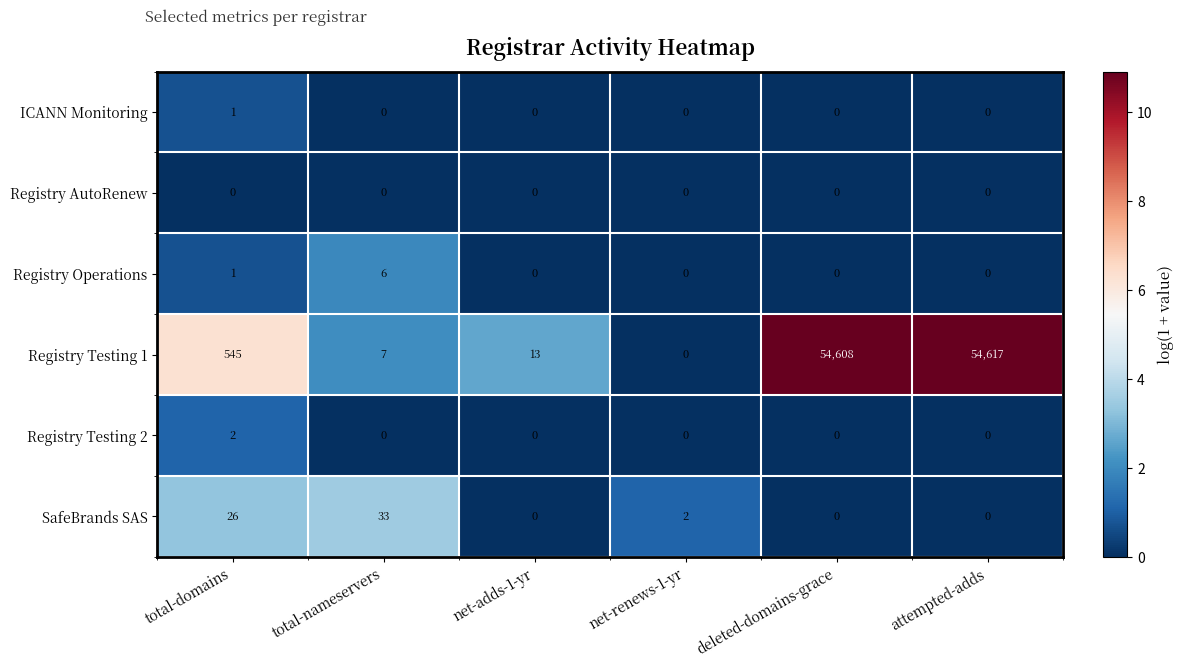

What is the maximum value shown in the chart?

54617